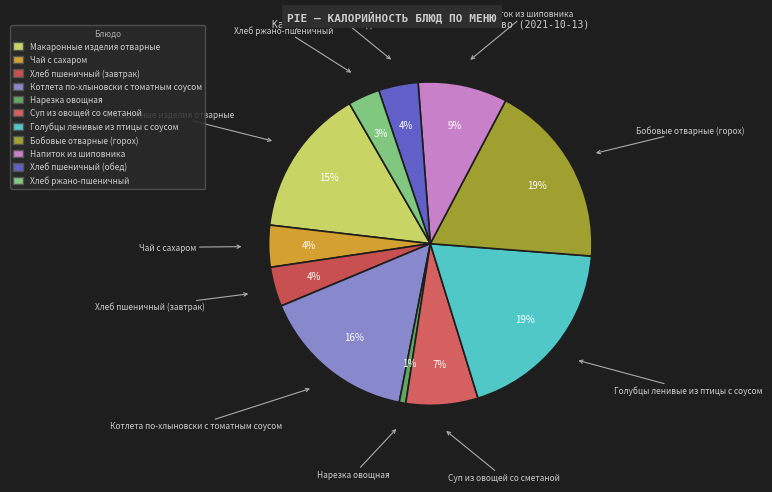

To the nearest percent, what is the difference between the Бобовые отварные (горох) and Хлеб пшеничный (обед) slice percentages?

15%